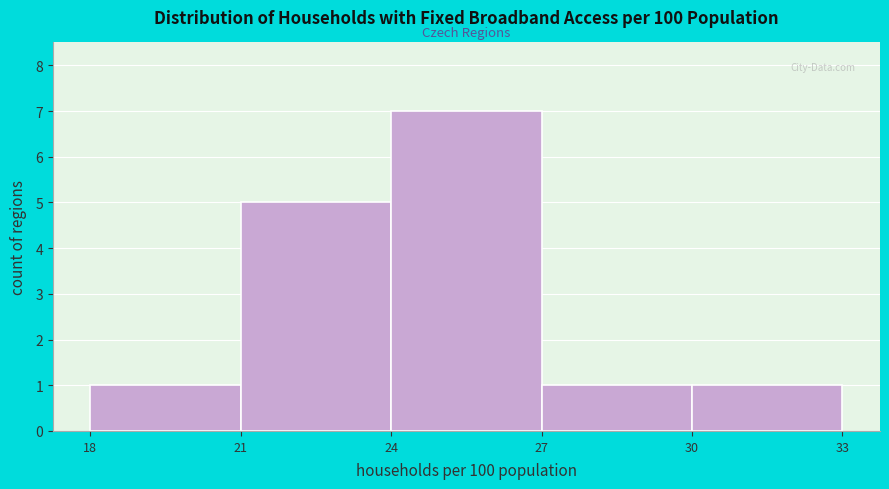

Reading left to right, transcribe this chart: for each bar, give the range it covers on the x-axis and its height. The values are not printed on the chart, so give them approximately, as read against the axis.

18 to 21: 1
21 to 24: 5
24 to 27: 7
27 to 30: 1
30 to 33: 1